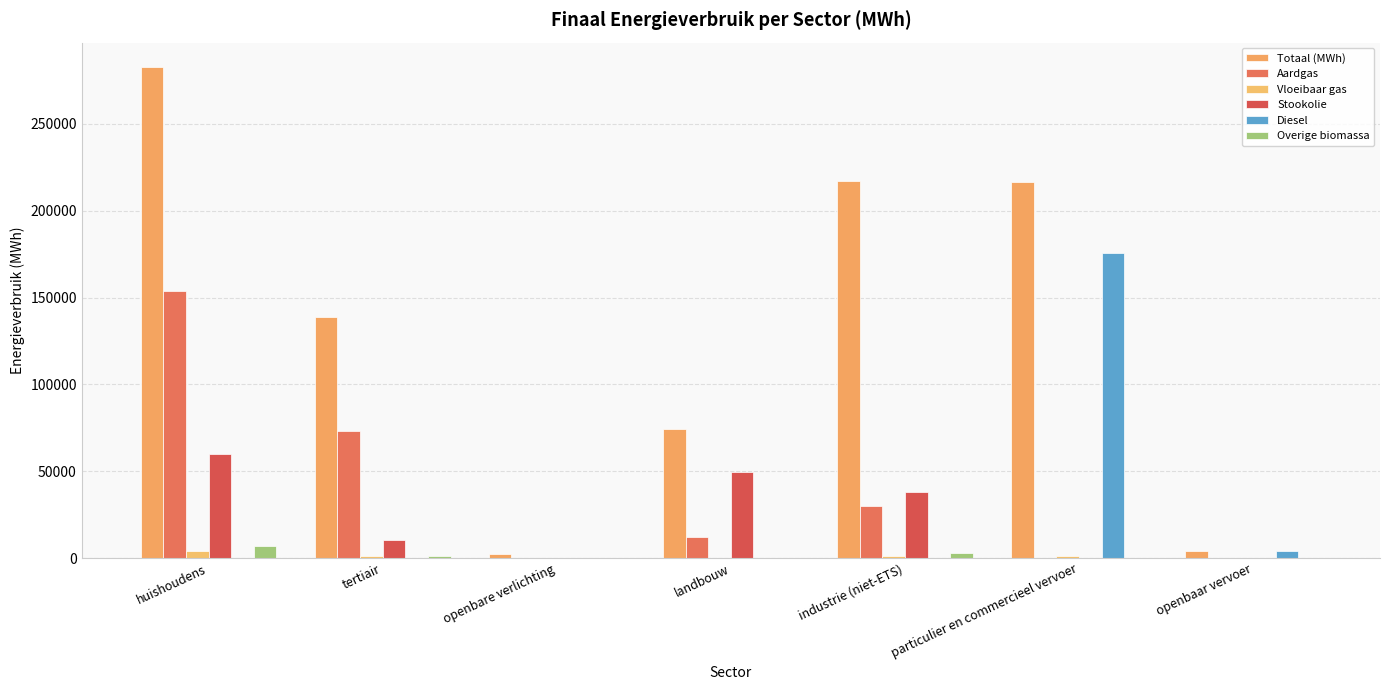

Rank the categories by Totaal (MWh) value from lowest to highest.

openbare verlichting, openbaar vervoer, landbouw, tertiair, particulier en commercieel vervoer, industrie (niet-ETS), huishoudens